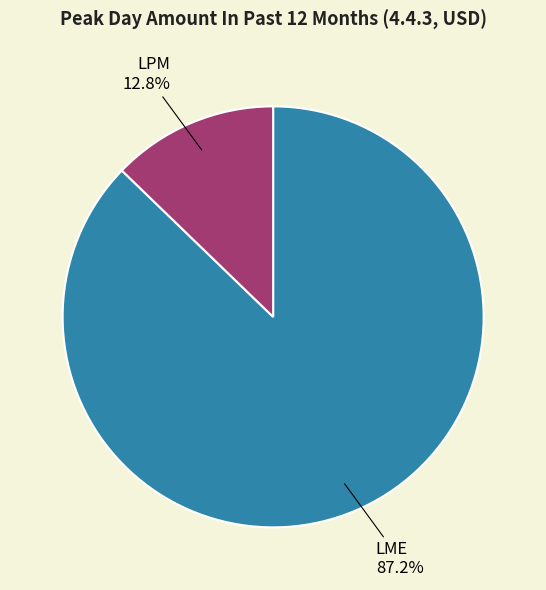

The LME slice represents 75% of the pie. True or false?

False